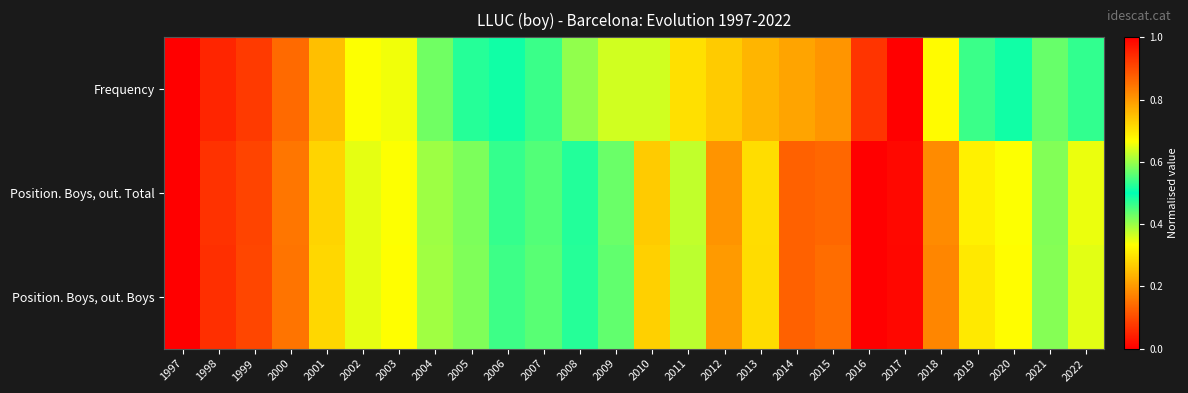

How many series are shown in this chart?

3